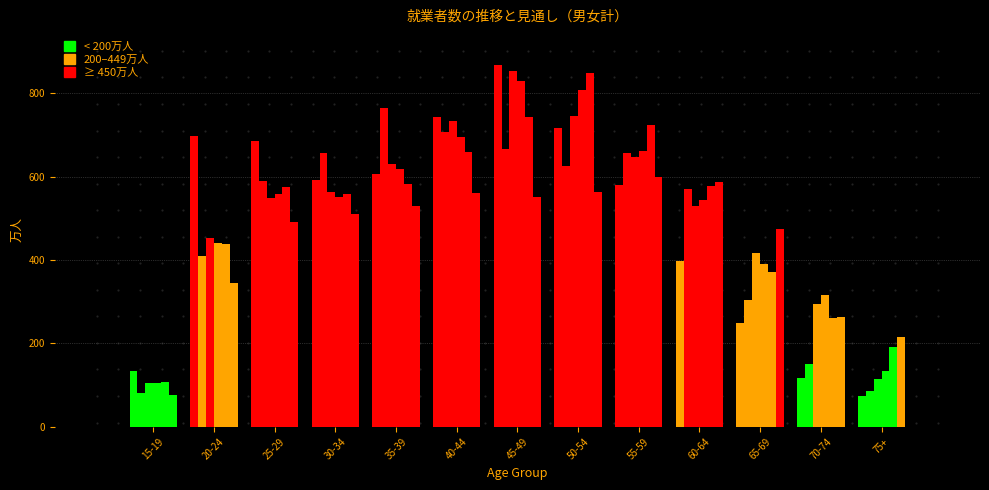

Is the value of 1995年 at 50-54 greater than the value of 2022年 at 35-39?

Yes